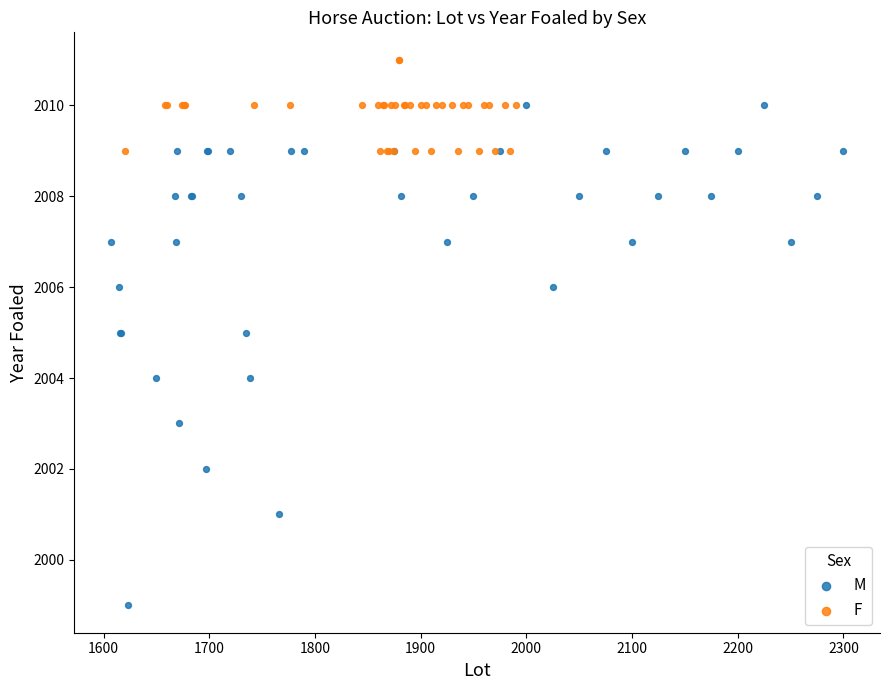

Which series reaches the minimum Y coordinate?

M